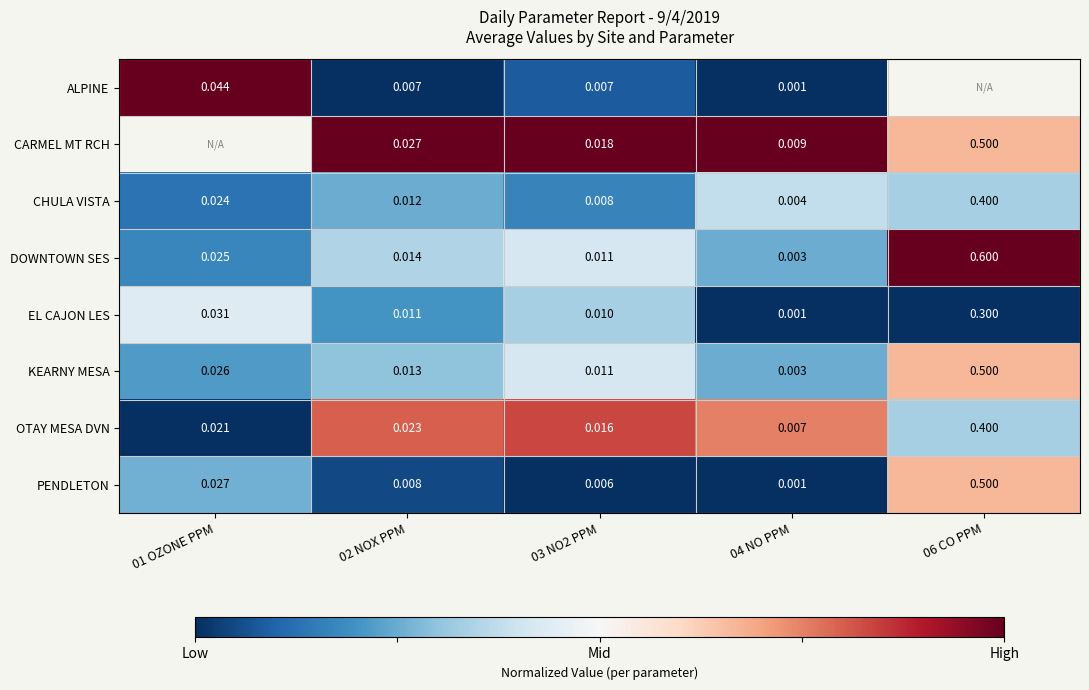

At which category is the sum across all series the highest?

03 NO2 PPM